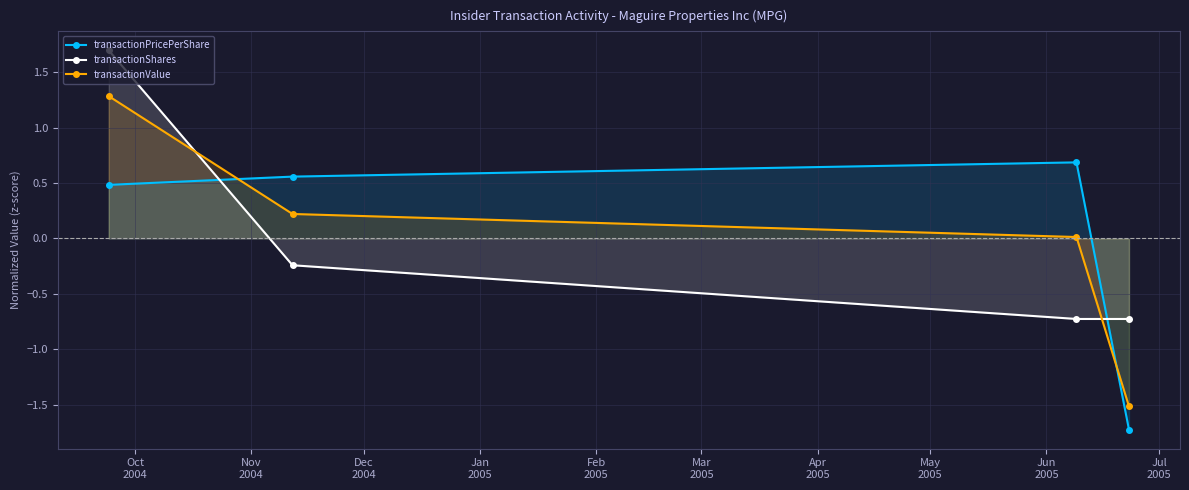

True or false: transactionValue has more than 2 interior local peaks.

False